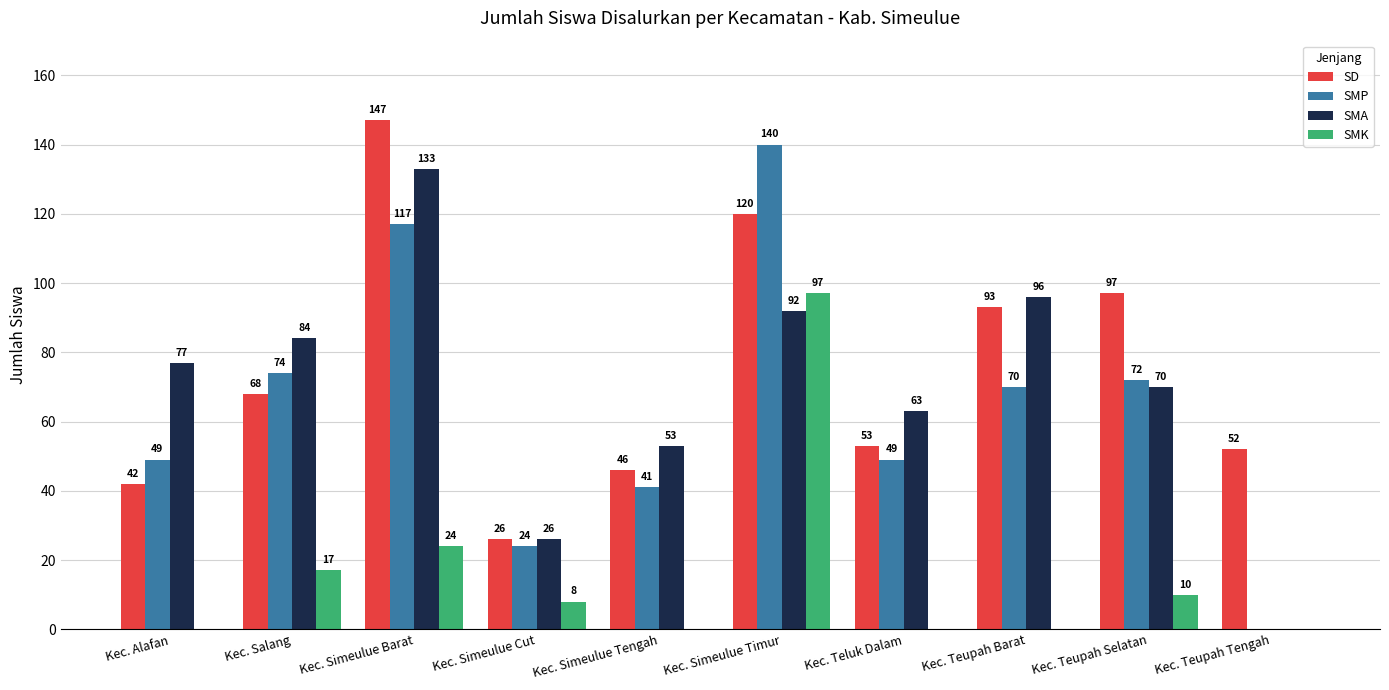

How many series are shown in this chart?

4